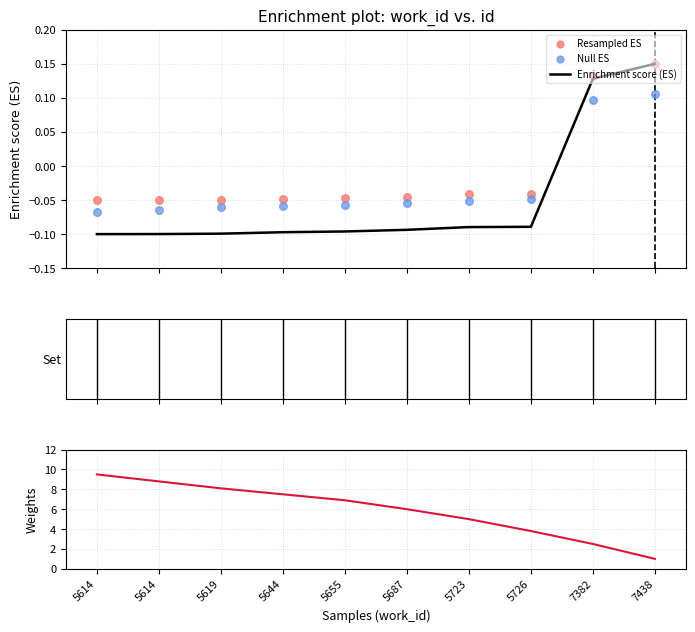

What is the total value across all series at 5619?

7.9